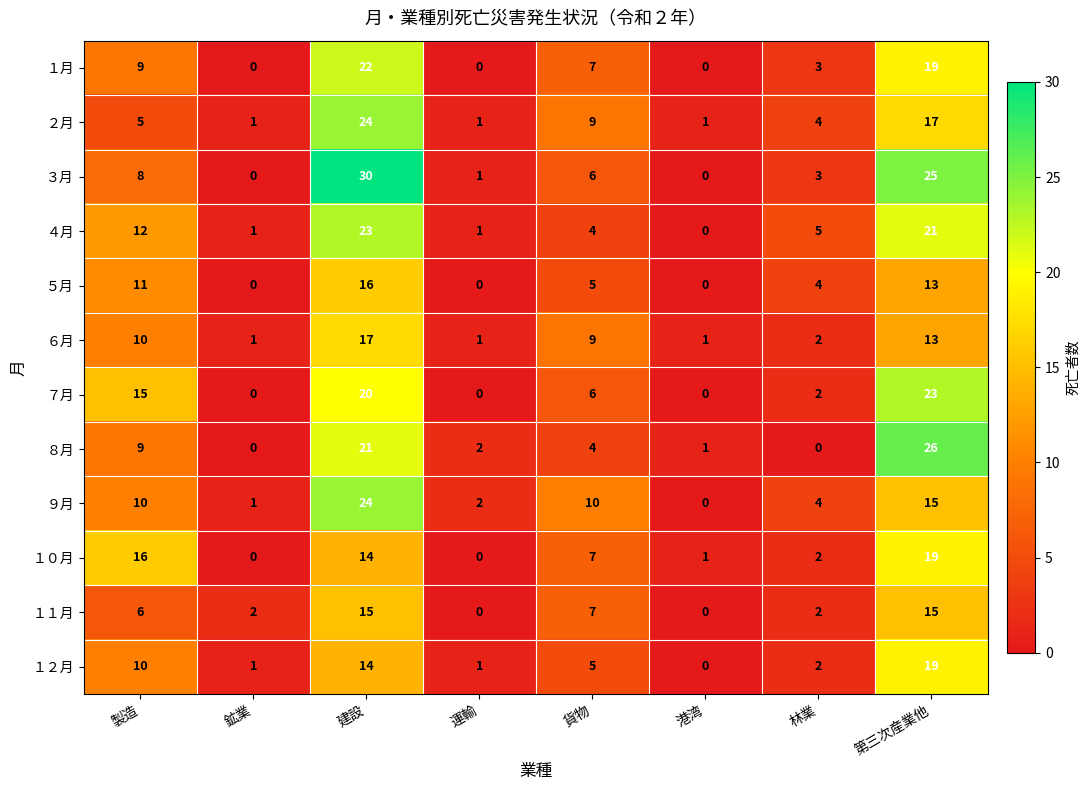

Which series has the largest total across all categories?

３月